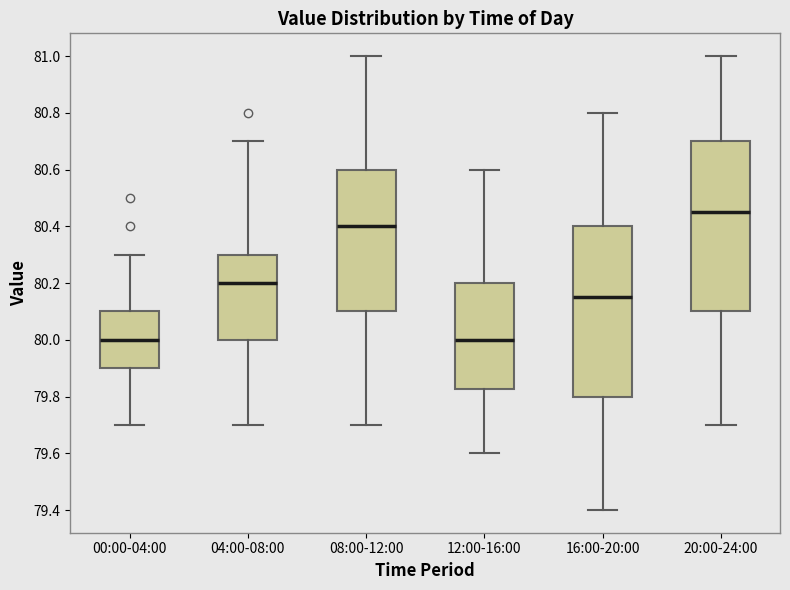

Reading left to right, transcribe this box plot: for each box, give where its median line is, the range the box spans, and where its two whiskers end, as read against the y-axis. The values are not printed on the chart, so give them approximately, as read against the axis.

00:00-04:00: median 80.00, box 79.90 to 80.10, whiskers 79.70 to 80.30
04:00-08:00: median 80.20, box 80.00 to 80.30, whiskers 79.70 to 80.70
08:00-12:00: median 80.40, box 80.10 to 80.60, whiskers 79.70 to 81.00
12:00-16:00: median 80.00, box 79.82 to 80.20, whiskers 79.60 to 80.60
16:00-20:00: median 80.16, box 79.80 to 80.40, whiskers 79.40 to 80.80
20:00-24:00: median 80.46, box 80.10 to 80.70, whiskers 79.70 to 81.00